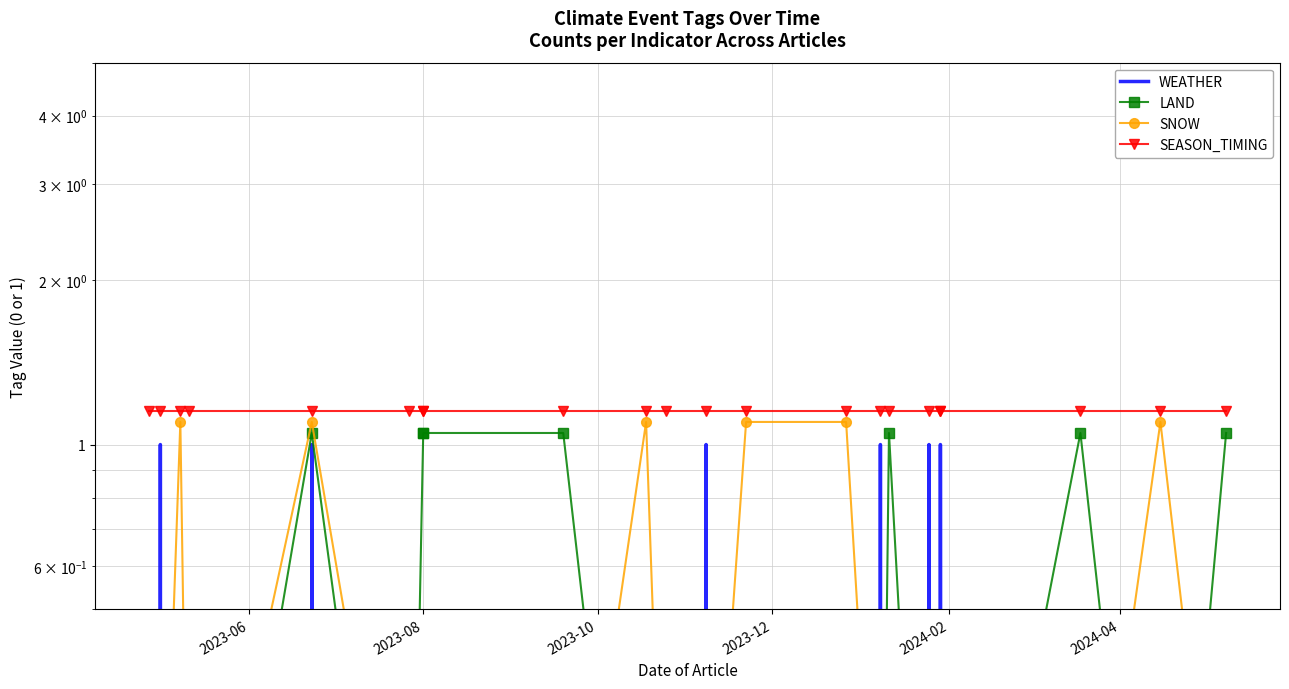

Between 12 and 19, which series saw the biggest shift?

LAND